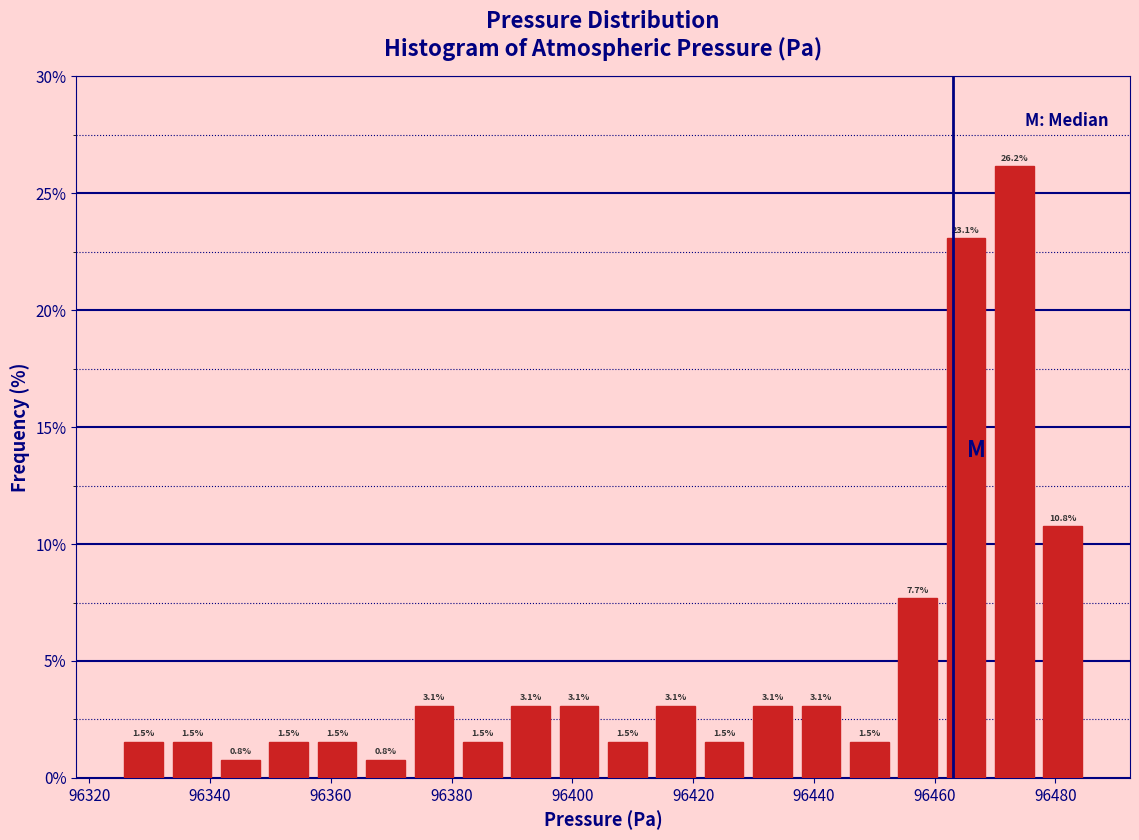

Reading left to right, transcribe this chart: for each bar, give the range it covers on the x-axis and its height. The bar edges are not printed on the chart, so give them approximately, as read against the axis.

96326 to 96334: 1.5
96334 to 96342: 1.5
96342 to 96350: 0.8
96350 to 96358: 1.5
96358 to 96366: 1.5
96366 to 96374: 0.8
96374 to 96382: 3.1
96382 to 96390: 1.5
96390 to 96398: 3.1
96398 to 96406: 3.1
96406 to 96414: 1.5
96414 to 96422: 3.1
96422 to 96430: 1.5
96430 to 96438: 3.1
96438 to 96446: 3.1
96446 to 96454: 1.5
96454 to 96462: 7.7
96462 to 96470: 23.1
96470 to 96478: 26.2
96478 to 96486: 10.8